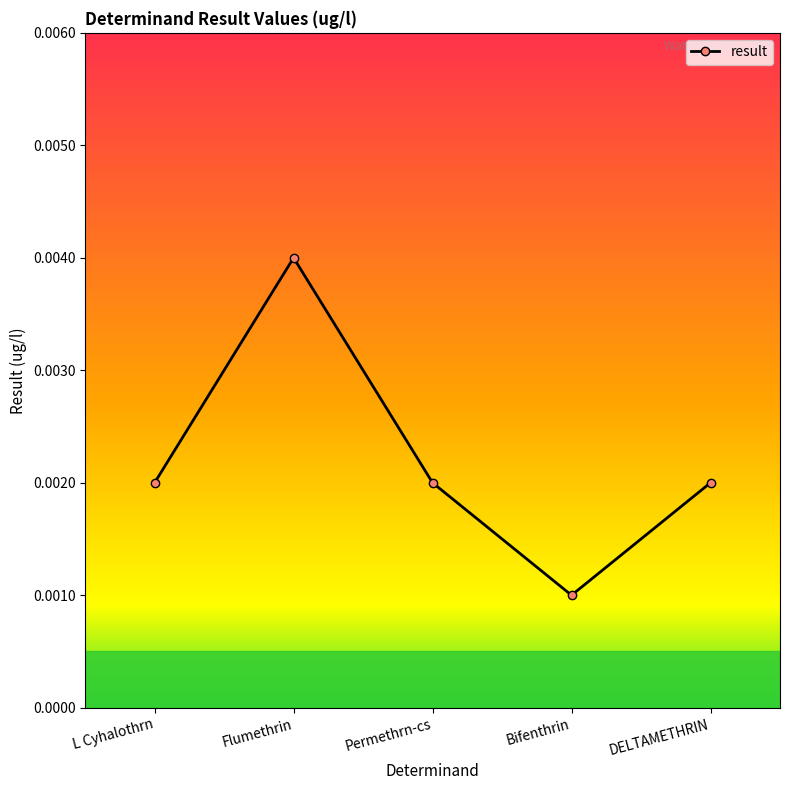

True or false: there are more than 0 points higher than both neighbors.

True